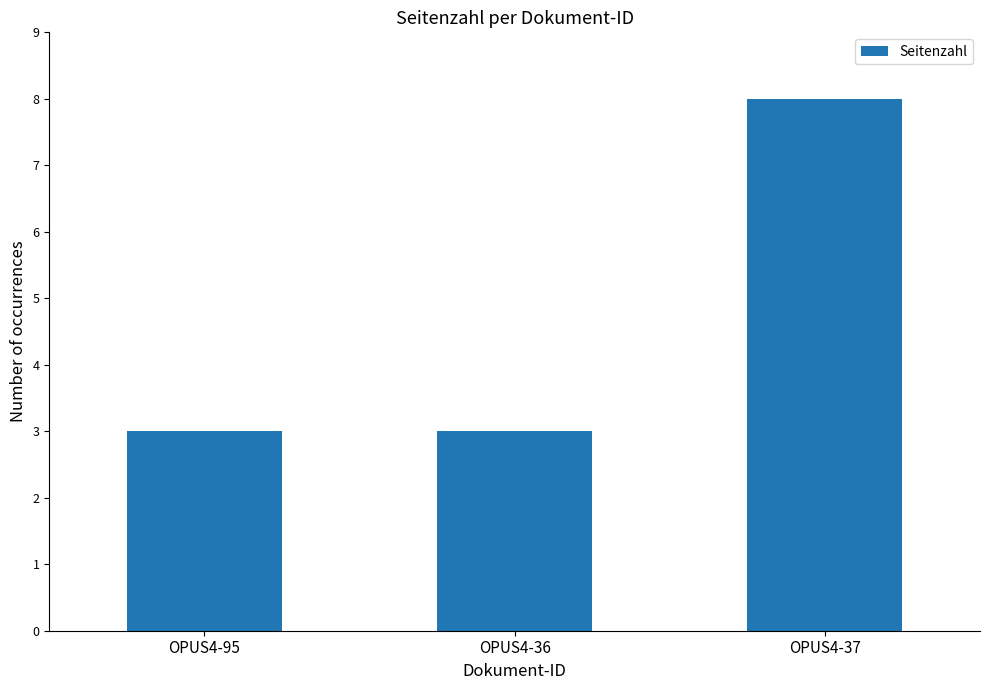

What is the difference between the values at OPUS4-37 and OPUS4-36?

5